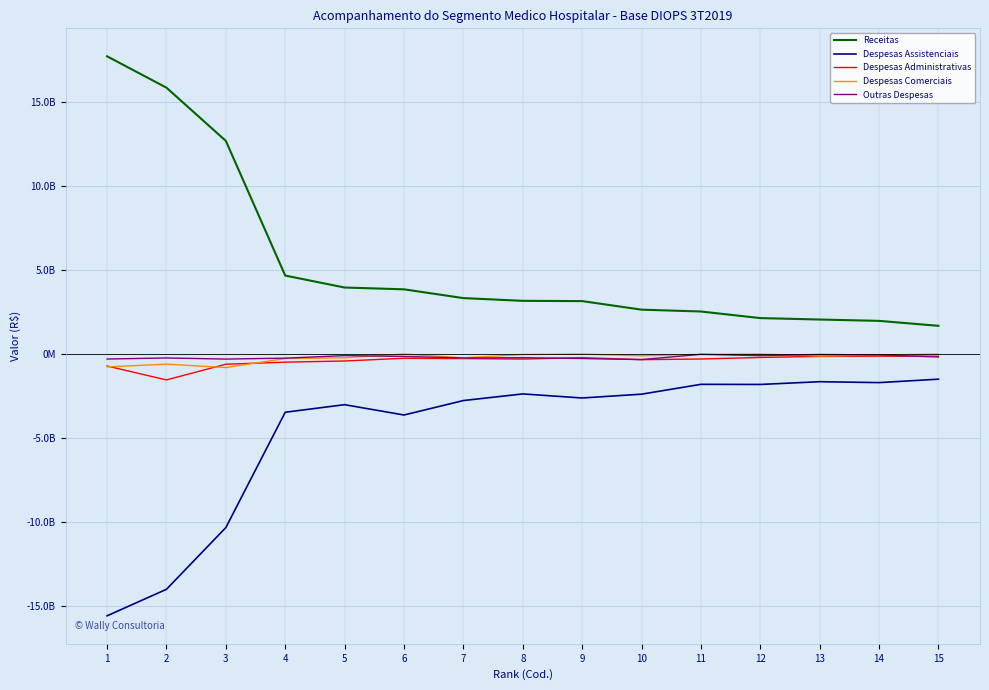

The Outras Despesas series shows -42921097 at 12. True or false?

False